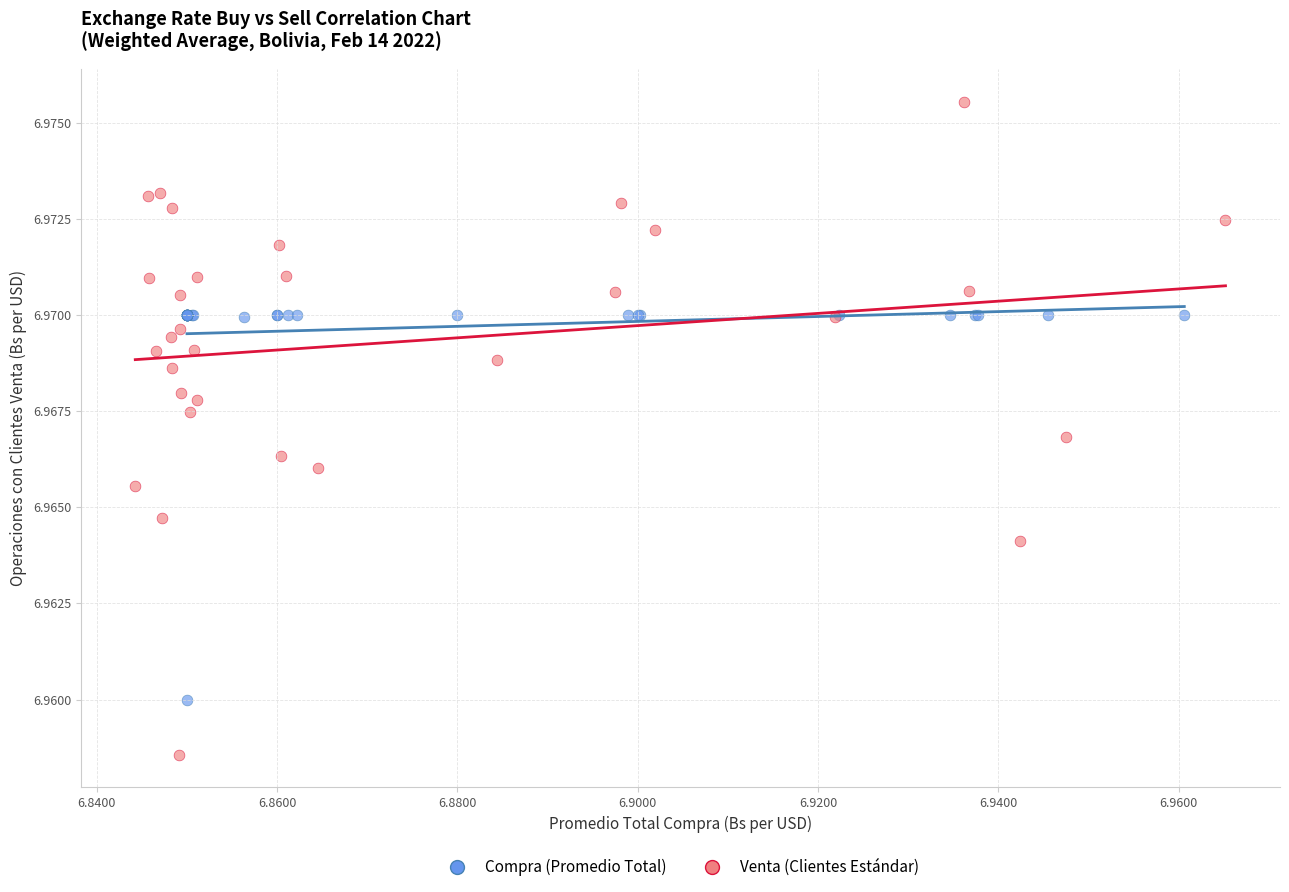

Which series reaches the maximum Y coordinate?

Venta (Clientes Estándar)